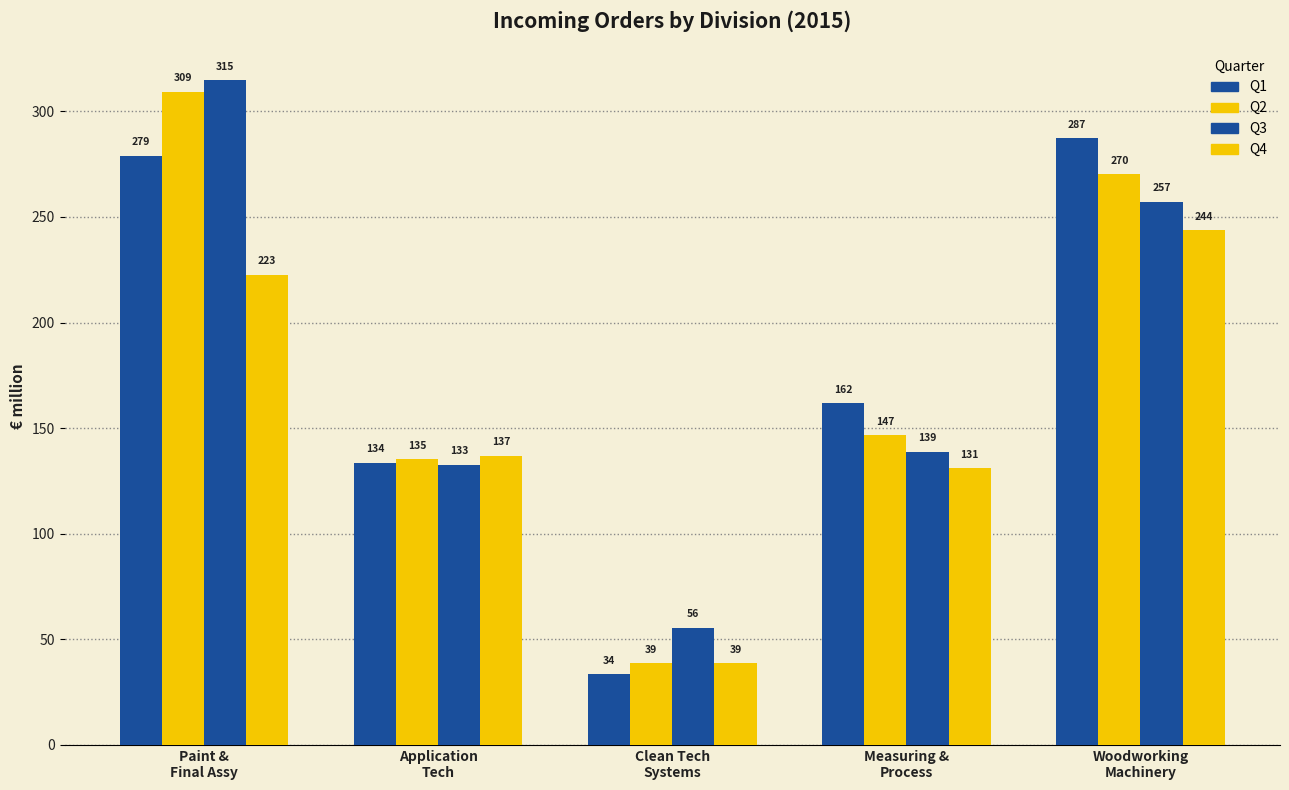

How many data points does each series have?

5